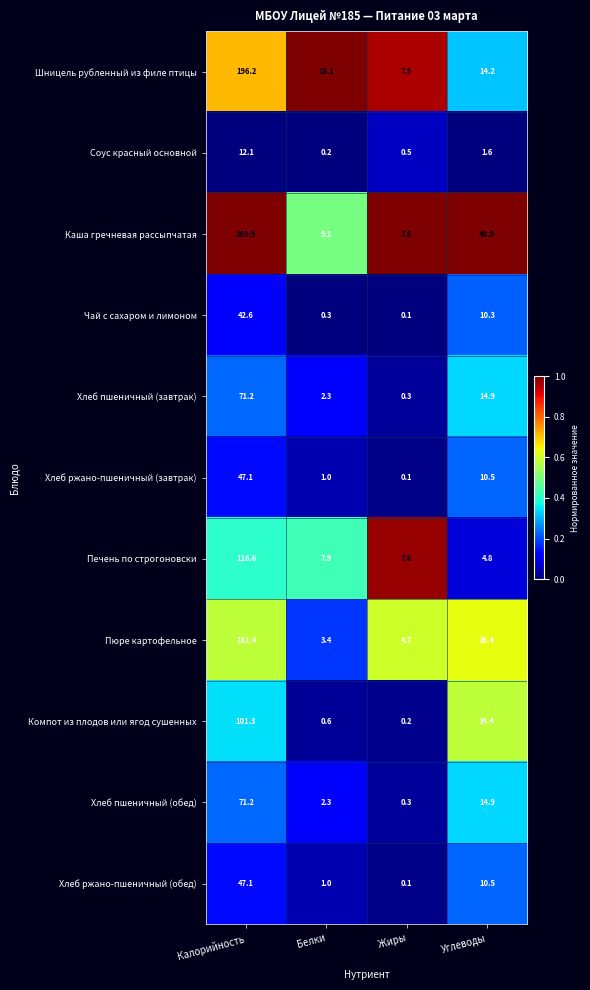

What is the maximum value for Чай с сахаром и лимоном?

42.6